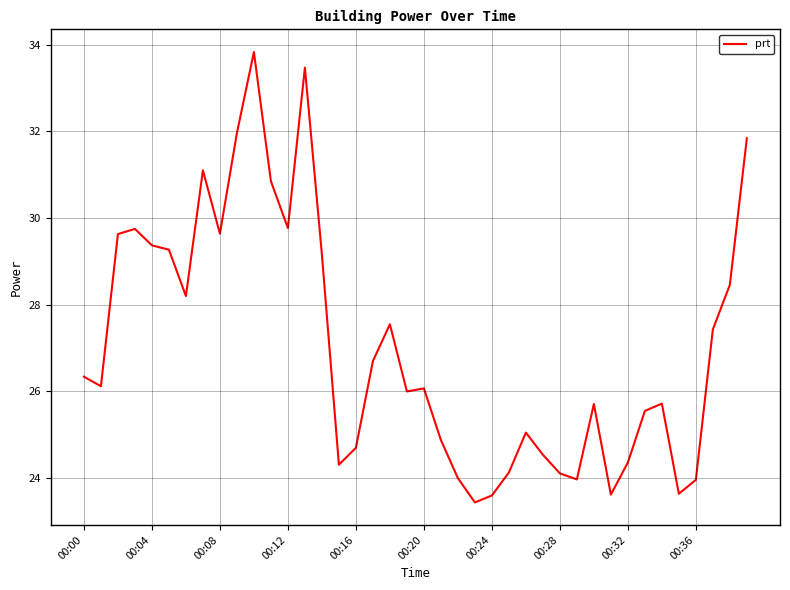

What is the maximum value shown in the chart?

33.8